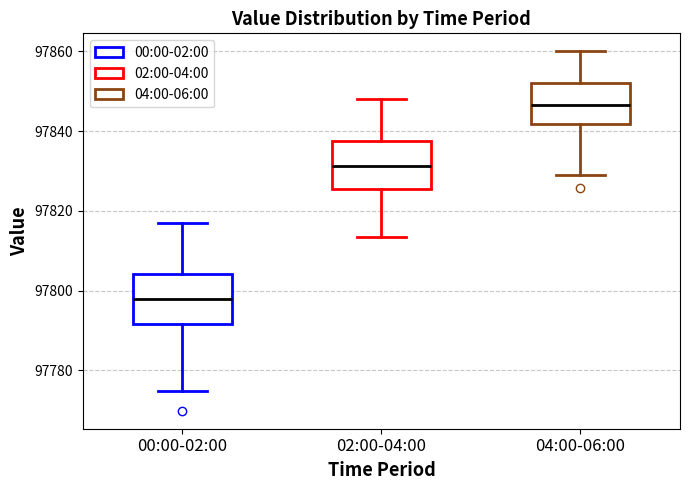

Which box has the highest median line?

04:00-06:00